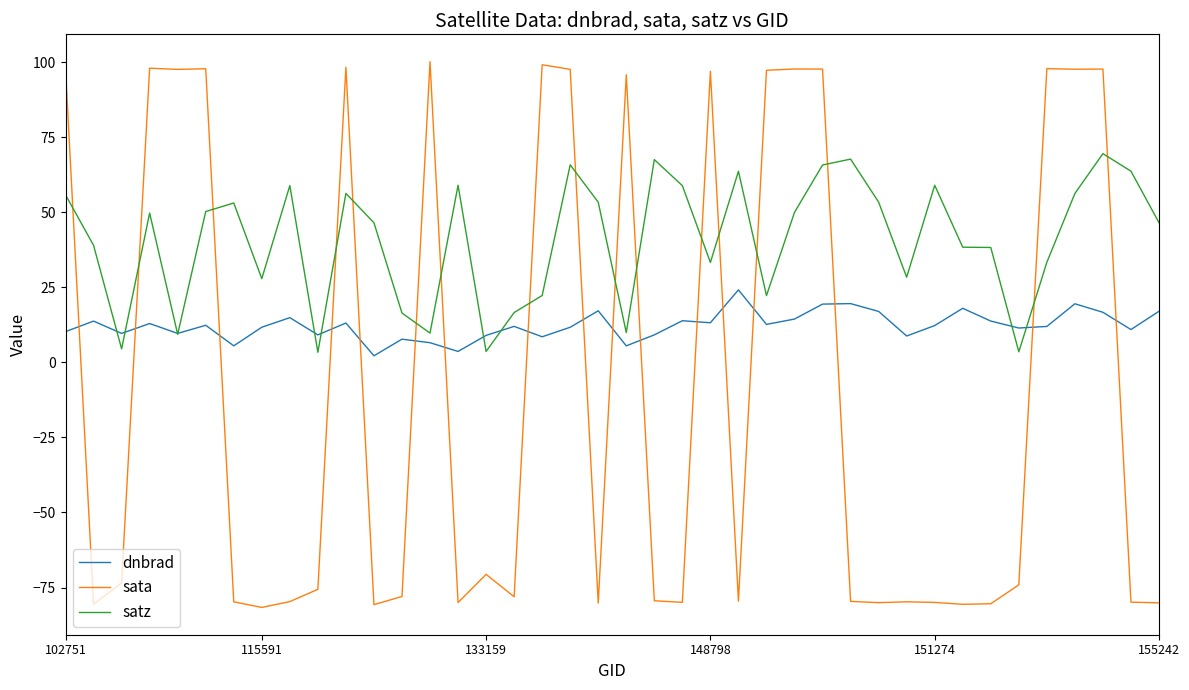

In sata, how many points are higher than both neighbors (excluding endpoints)?

12